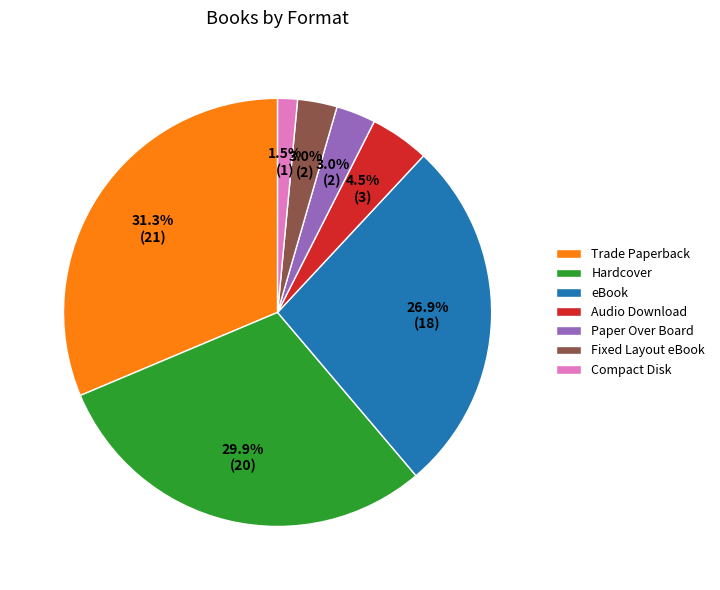

What is the ratio of the value at eBook to the value at Trade Paperback?

0.9